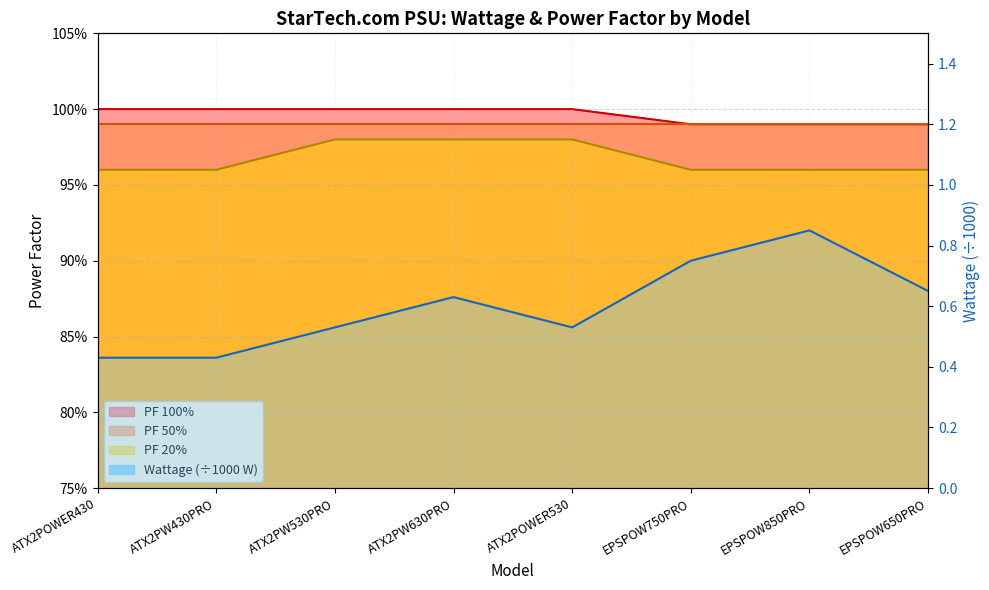

List the labels in order of PF 100% value, largest first.

ATX2POWER430, ATX2PW430PRO, ATX2PW530PRO, ATX2PW630PRO, ATX2POWER530, EPSPOW750PRO, EPSPOW850PRO, EPSPOW650PRO